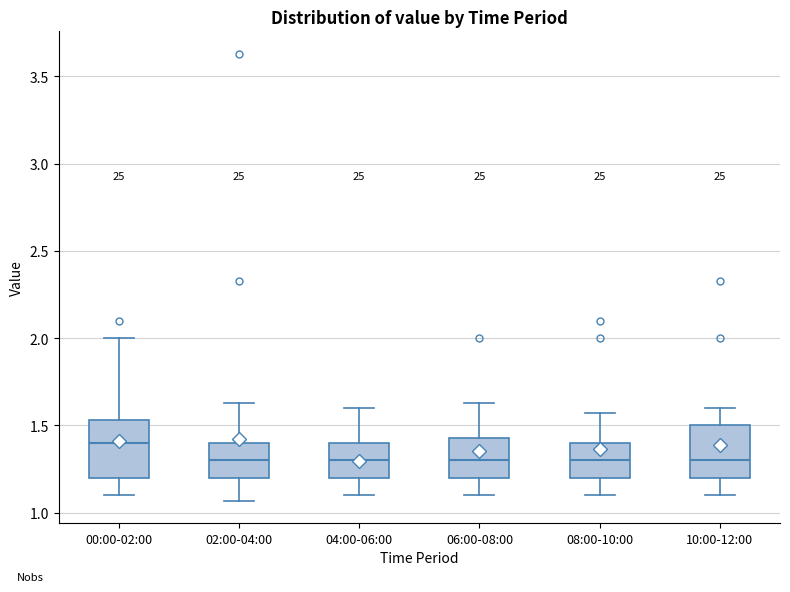

Reading left to right, transcribe this box plot: for each box, give where its median line is, the range the box spans, and where its two whiskers end, as read against the y-axis. The values are not printed on the chart, so give them approximately, as read against the axis.

00:00-02:00: median 1.40, box 1.20 to 1.55, whiskers 1.10 to 2.00
02:00-04:00: median 1.30, box 1.20 to 1.40, whiskers 1.05 to 1.65
04:00-06:00: median 1.30, box 1.20 to 1.40, whiskers 1.10 to 1.60
06:00-08:00: median 1.30, box 1.20 to 1.45, whiskers 1.10 to 1.65
08:00-10:00: median 1.30, box 1.20 to 1.40, whiskers 1.10 to 1.55
10:00-12:00: median 1.30, box 1.20 to 1.50, whiskers 1.10 to 1.60